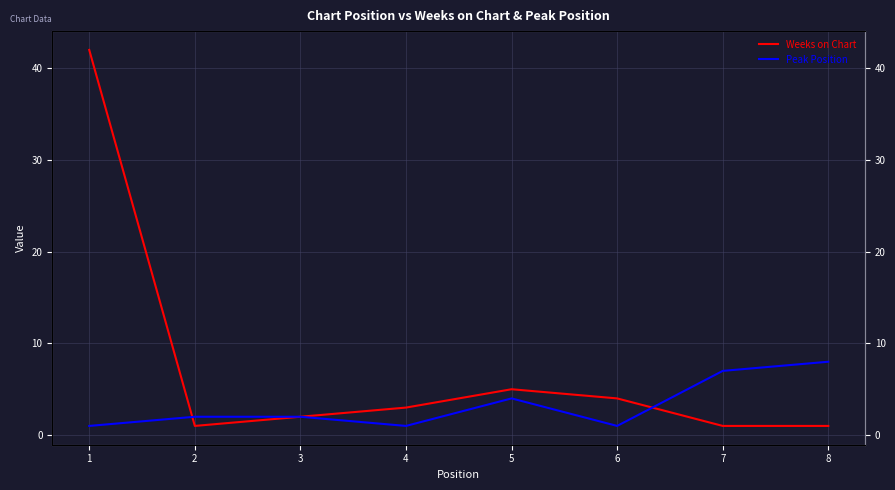

What is the maximum value for Peak Position?

8